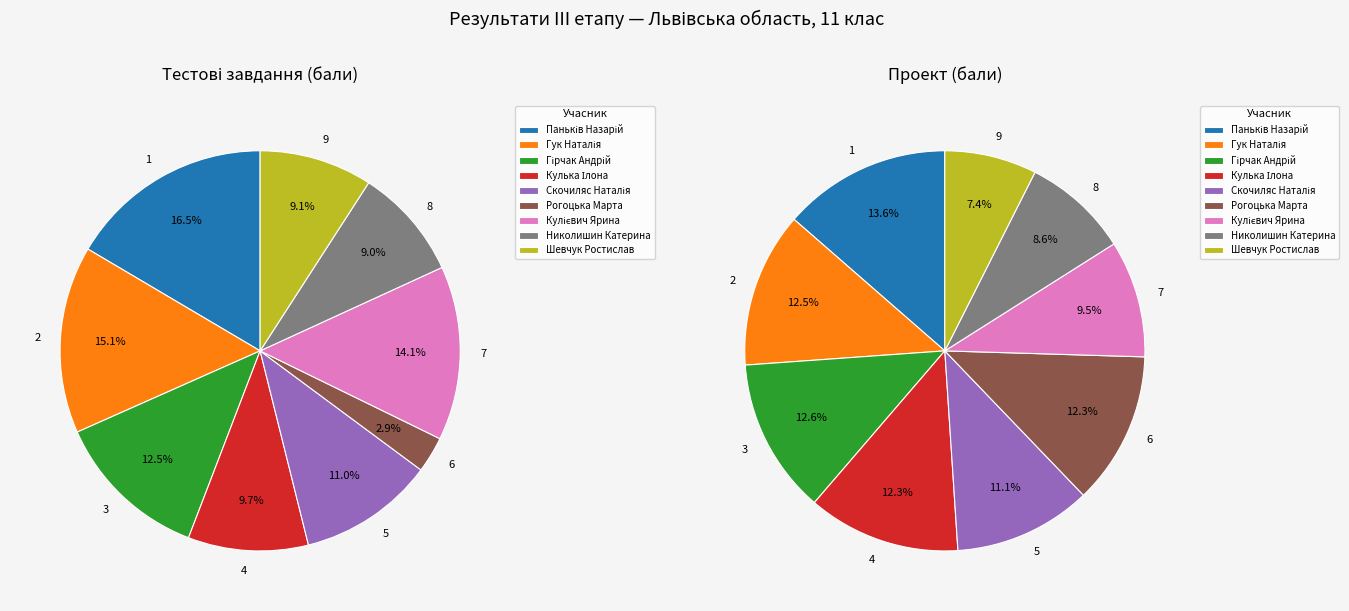

True or false: 4 accounts for 22% of the total.

False